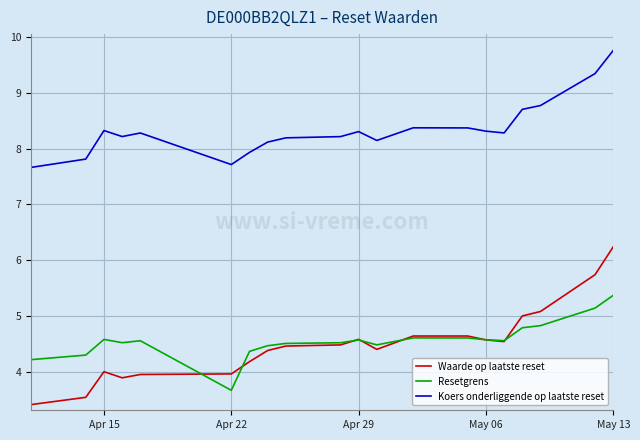

Reading left to right, list all the values displayed in this chart.

Waarde op laatste reset: 3.4	3.5	4.0	3.9	4.0	4.0	4.2	4.4	4.5	4.5	4.6	4.4	4.6	4.6	4.6	4.5	5.0	5.1	5.7	6.2
Resetgrens: 4.2	4.3	4.6	4.5	4.6	3.7	4.4	4.5	4.5	4.5	4.6	4.5	4.6	4.6	4.6	4.6	4.8	4.8	5.1	5.4
Koers onderliggende op laatste reset: 7.7	7.8	8.3	8.2	8.3	7.7	7.9	8.1	8.2	8.2	8.3	8.1	8.4	8.4	8.3	8.3	8.7	8.8	9.3	9.8